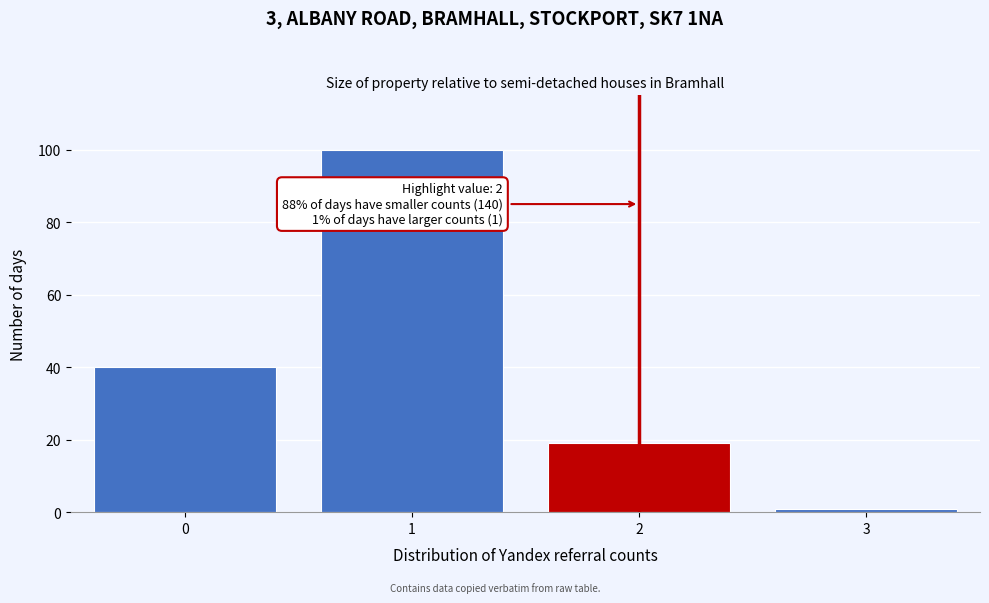

Reading right to left, transcribe all the data shown in this chart.

3=1	2=19	1=100	0=40